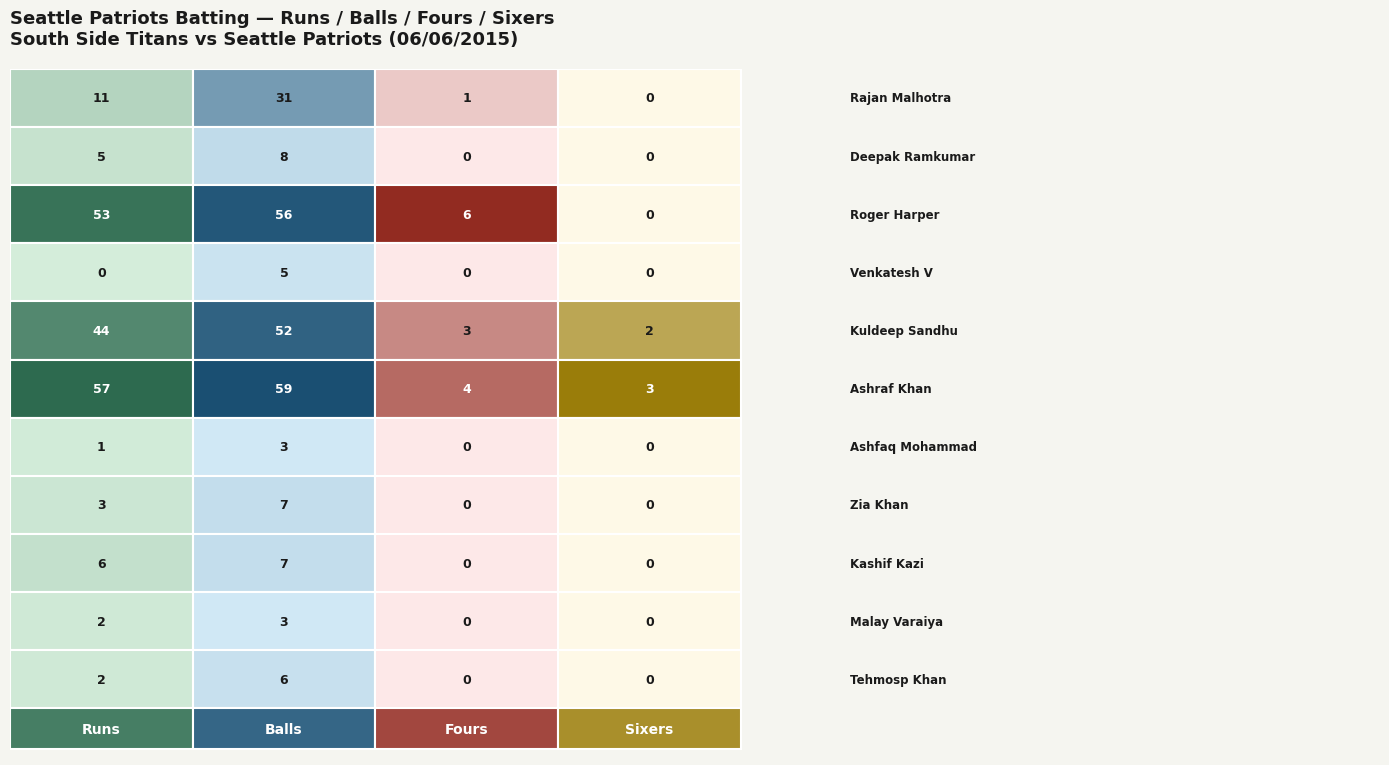

Reading left to right, what are all the values shown in this chart?

Rajan Malhotra: 11	31	1	0
Deepak Ramkumar: 5	8	0	0
Roger Harper: 53	56	6	0
Venkatesh V: 0	5	0	0
Kuldeep Sandhu: 44	52	3	2
Ashraf Khan: 57	59	4	3
Ashfaq Mohammad: 1	3	0	0
Zia Khan: 3	7	0	0
Kashif Kazi: 6	7	0	0
Malay Varaiya: 2	3	0	0
Tehmosp Khan: 2	6	0	0